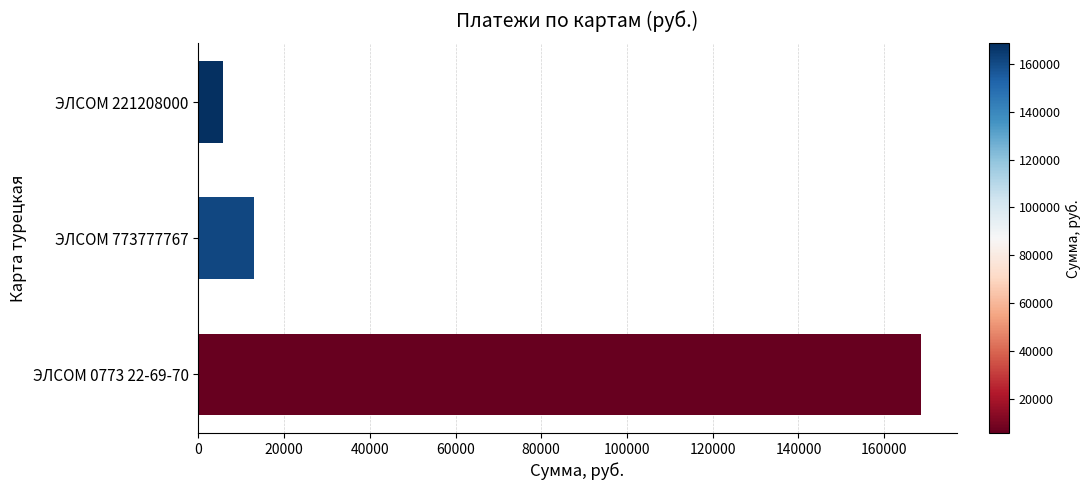

True or false: the data shows 5739.3 at ЭЛСОМ 221208000.

True